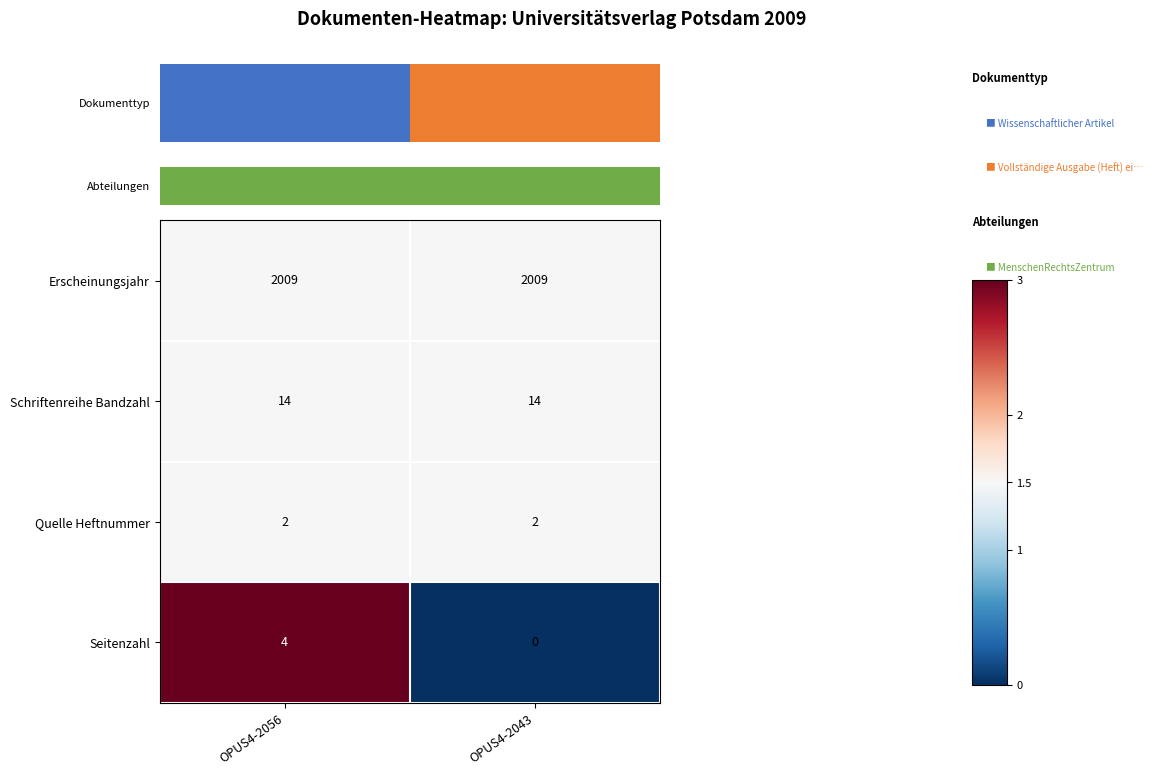

What is the sum of the Erscheinungsjahr values at OPUS4-2056 and OPUS4-2043?

4018